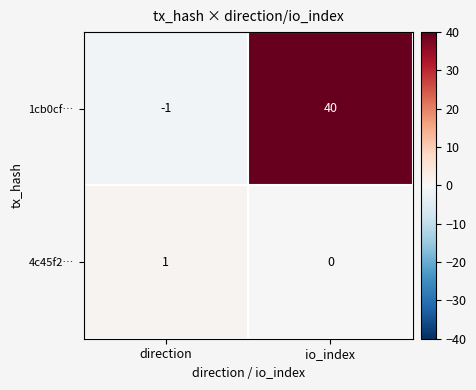

Where is 1cb0cf… nearest to the value 19?

direction